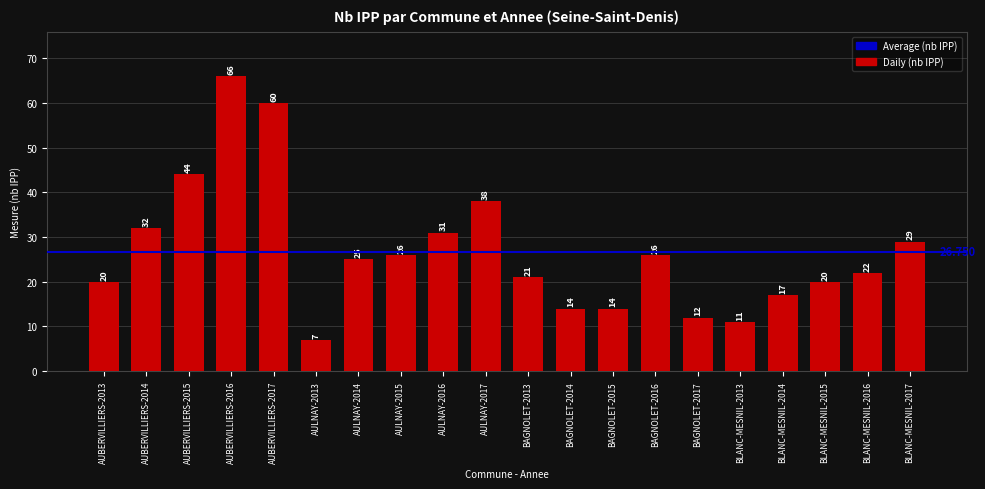

What is the label of the 3rd bar from the left?

AUBERVILLIERS-2015